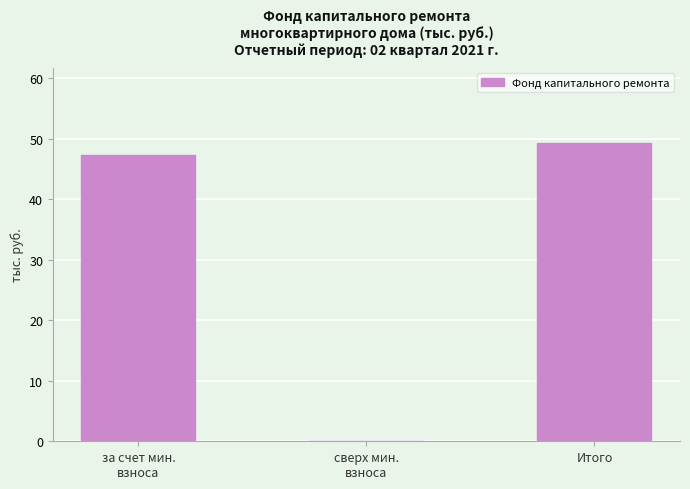

What value does the data have at за счет мин.
взноса?

47.4